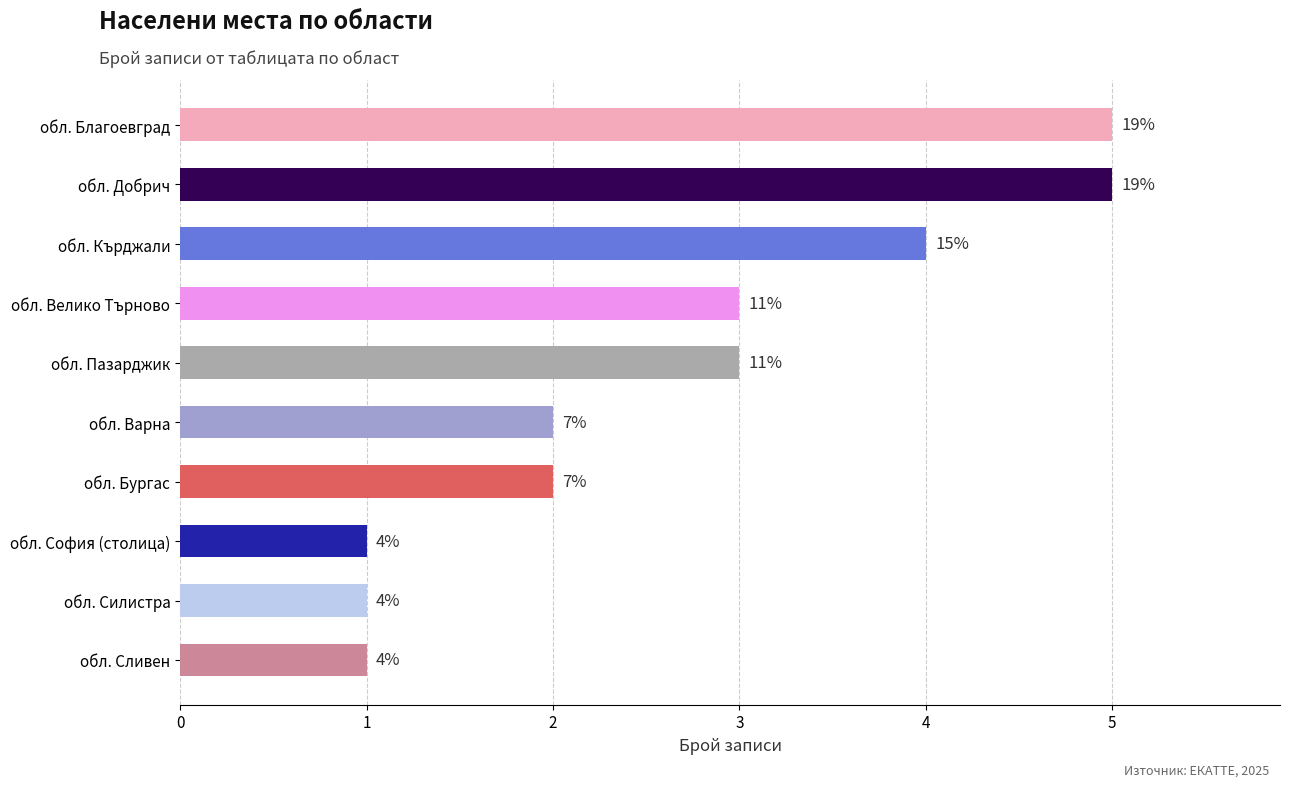

Does the chart contain any negative values?

No